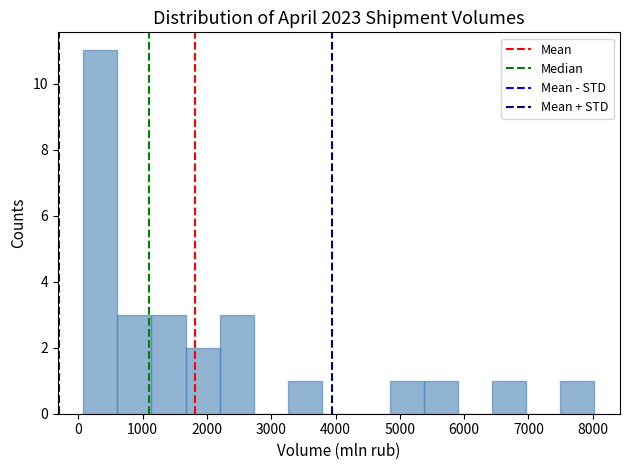

What is the height of the bar covering 100 to 600 on the x-axis? Neither the bar edges nor the heights are printed on the chart, so give them approximately, as read against the axes.

11